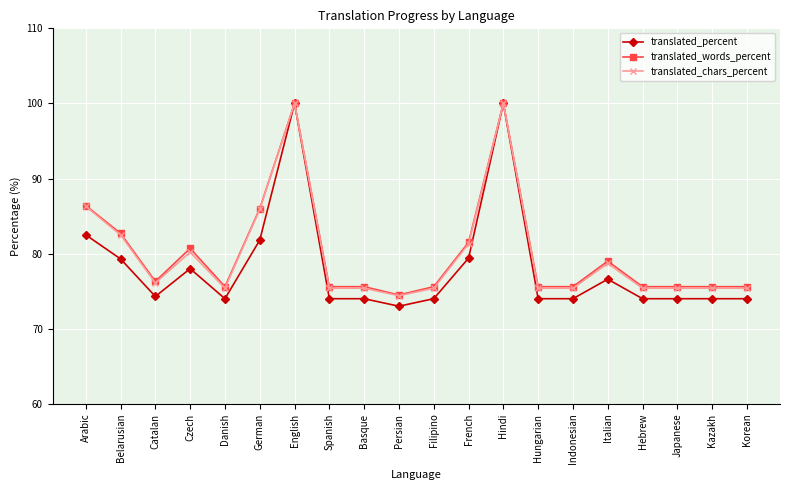

What is the label of the 17th point from the right?

Czech